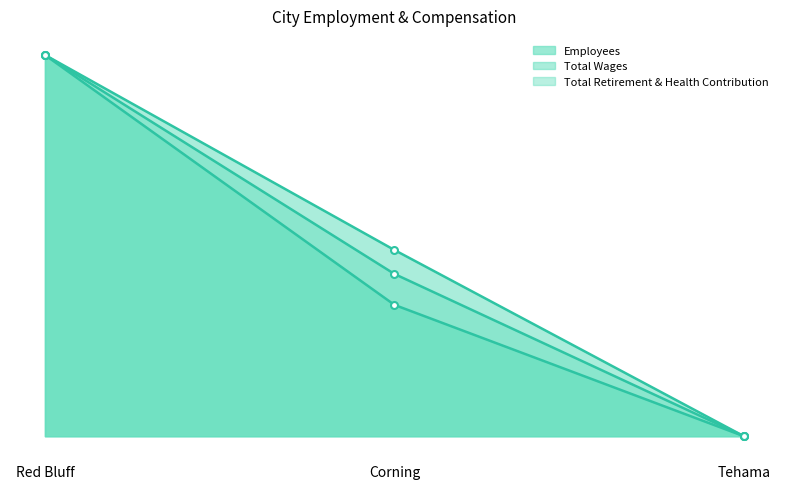

What is the sum of the Employees values at Tehama and Red Bluff?

1.0